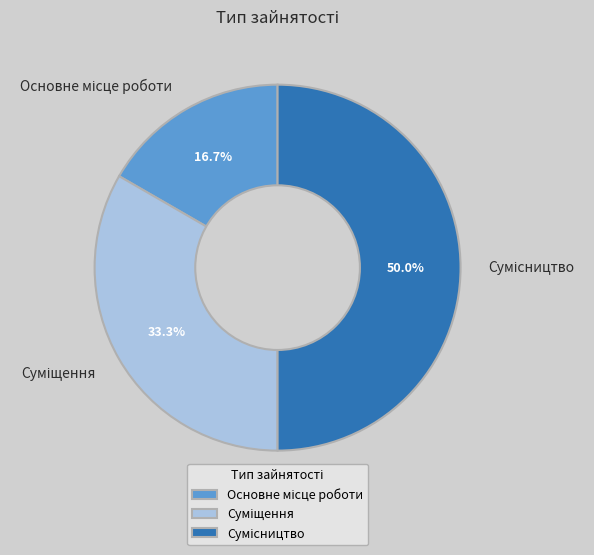

What is the change in value from Основне місце роботи to Суміщення?

+1